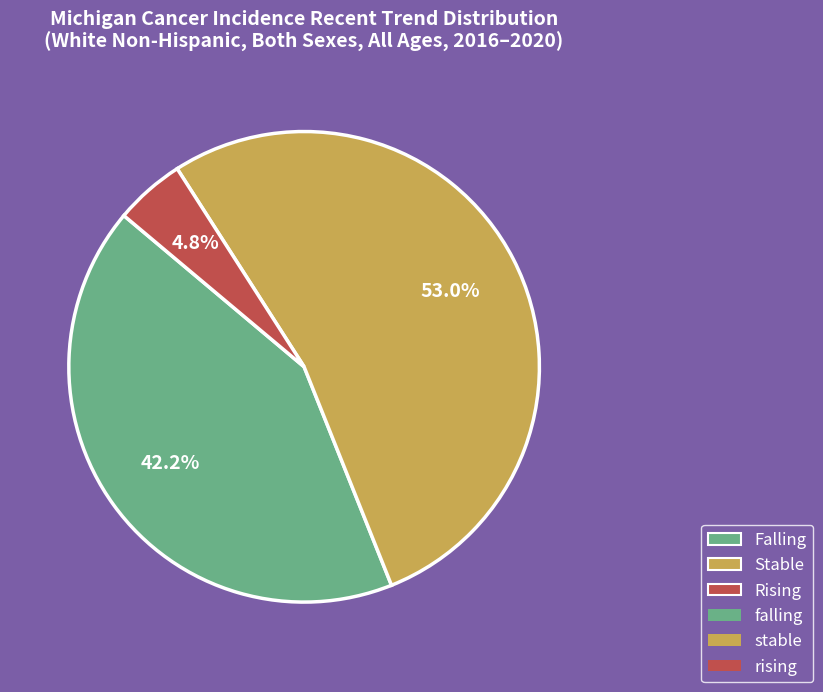

Is there any slice that represents more than half of the pie?

Yes